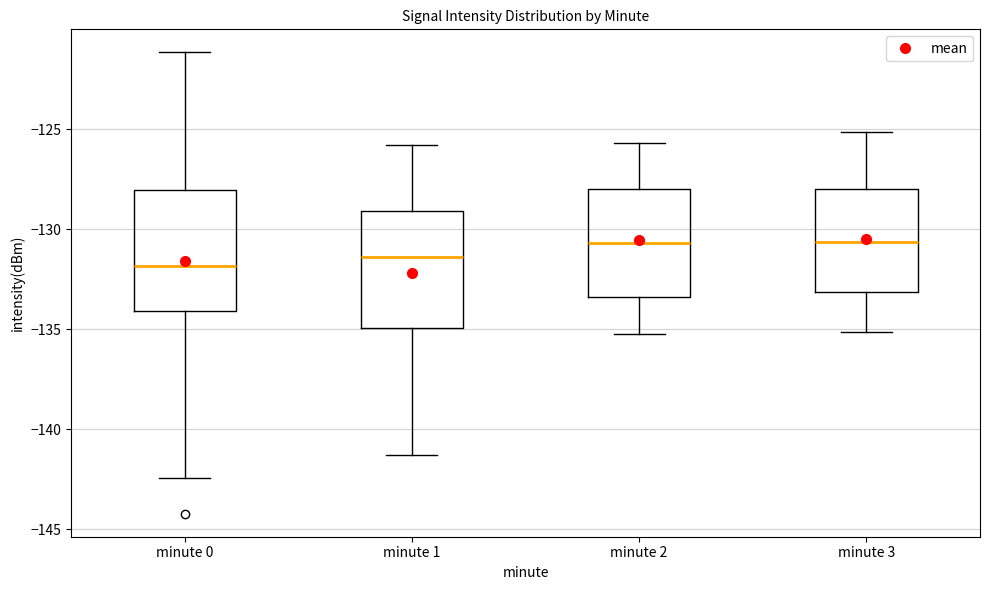

Reading left to right, transcribe this box plot: for each box, give where its median line is, the range the box spans, and where its two whiskers end, as read against the y-axis. The values are not printed on the chart, so give them approximately, as read against the axis.

minute 0: median -132.0, box -134.0 to -128.0, whiskers -142.5 to -121.0
minute 1: median -131.5, box -135.0 to -129.0, whiskers -141.5 to -126.0
minute 2: median -130.5, box -133.5 to -128.0, whiskers -135.0 to -125.5
minute 3: median -130.5, box -133.0 to -128.0, whiskers -135.0 to -125.0